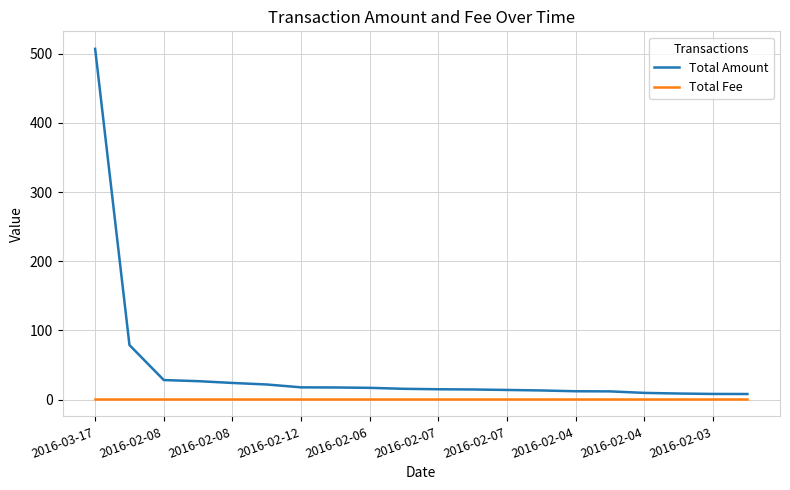

Which series has the largest total across all categories?

Total Amount